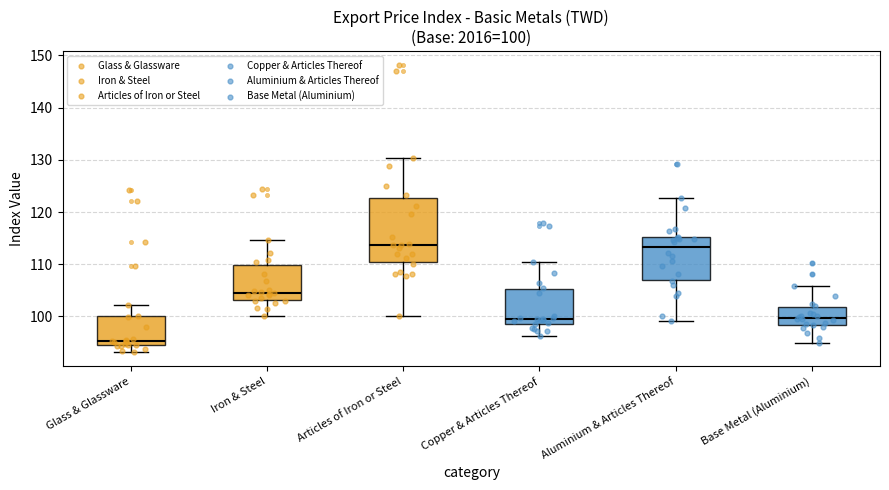

Which box has the lowest median line?

Glass & Glassware